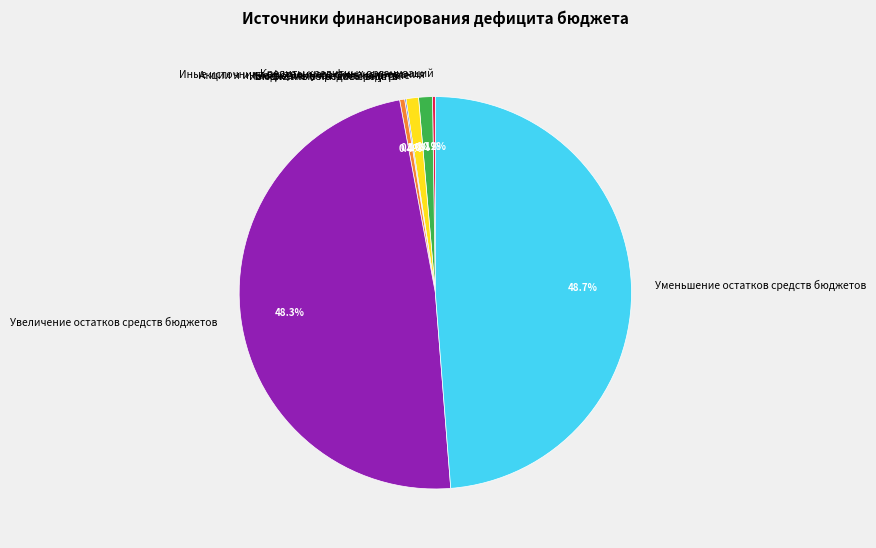

The Увеличение остатков средств бюджетов slice represents 34% of the pie. True or false?

False